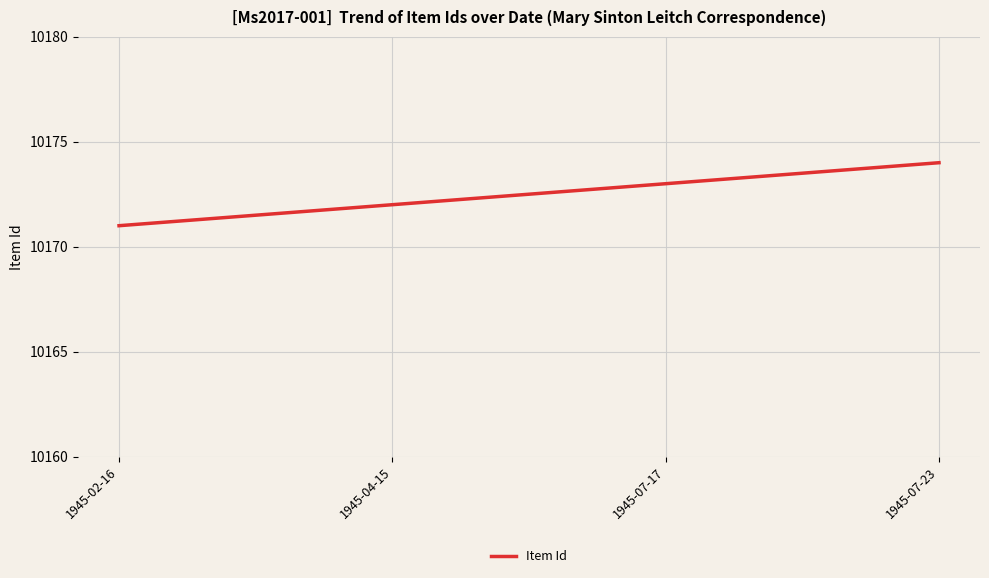

True or false: the data has more than 2 interior local peaks.

False